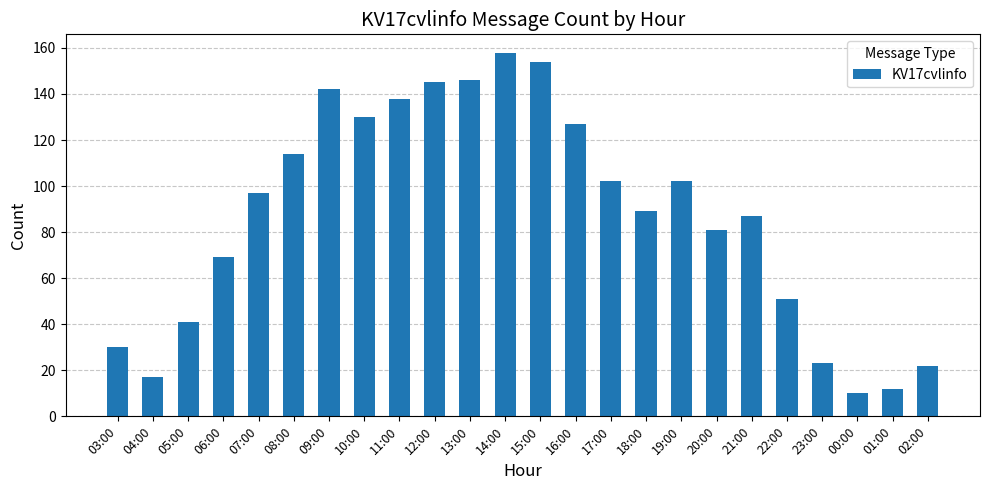

What is the average value?

87